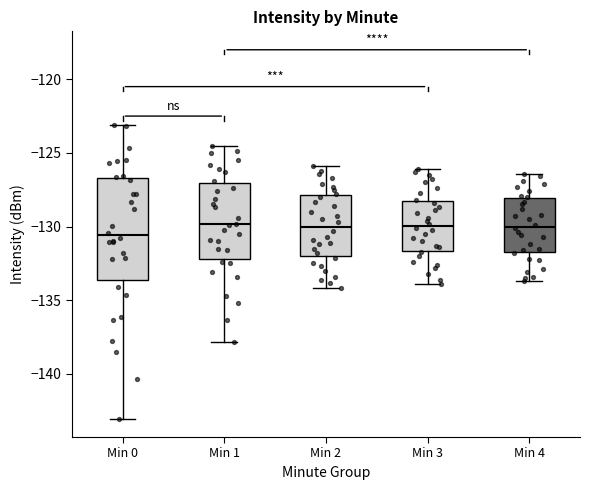

Reading left to right, read every box against the y-axis: the position of its median line, the range the box covers, and the ends of its whiskers. The values are not printed on the chart, so give them approximately, as read against the axis.

Min 0: median -130.5, box -133.5 to -126.5, whiskers -143.0 to -123.0
Min 1: median -130.0, box -132.0 to -127.0, whiskers -138.0 to -124.5
Min 2: median -130.0, box -132.0 to -128.0, whiskers -134.0 to -126.0
Min 3: median -130.0, box -131.5 to -128.0, whiskers -134.0 to -126.0
Min 4: median -130.0, box -131.5 to -128.0, whiskers -133.5 to -126.5